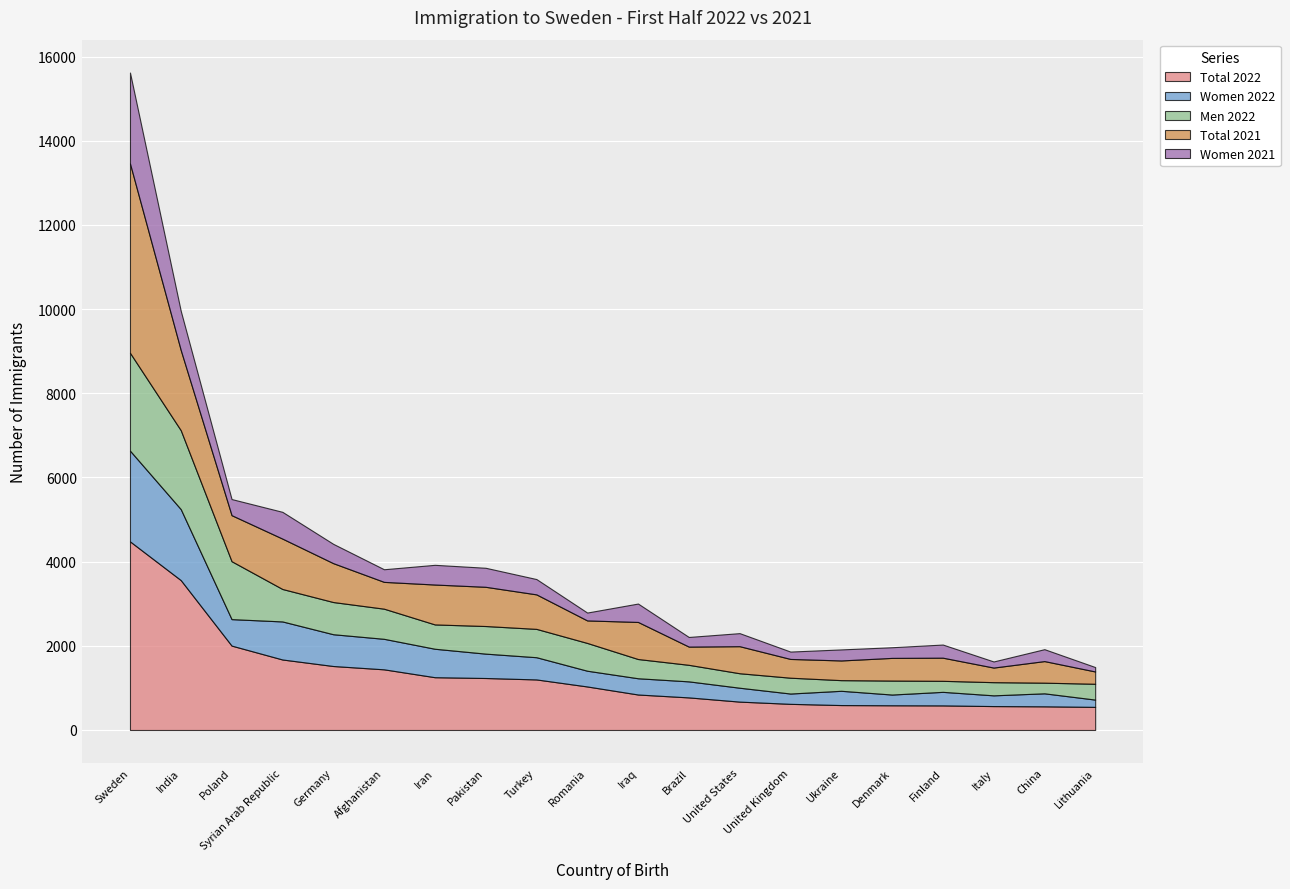

What is the minimum value for Total 2022?

549